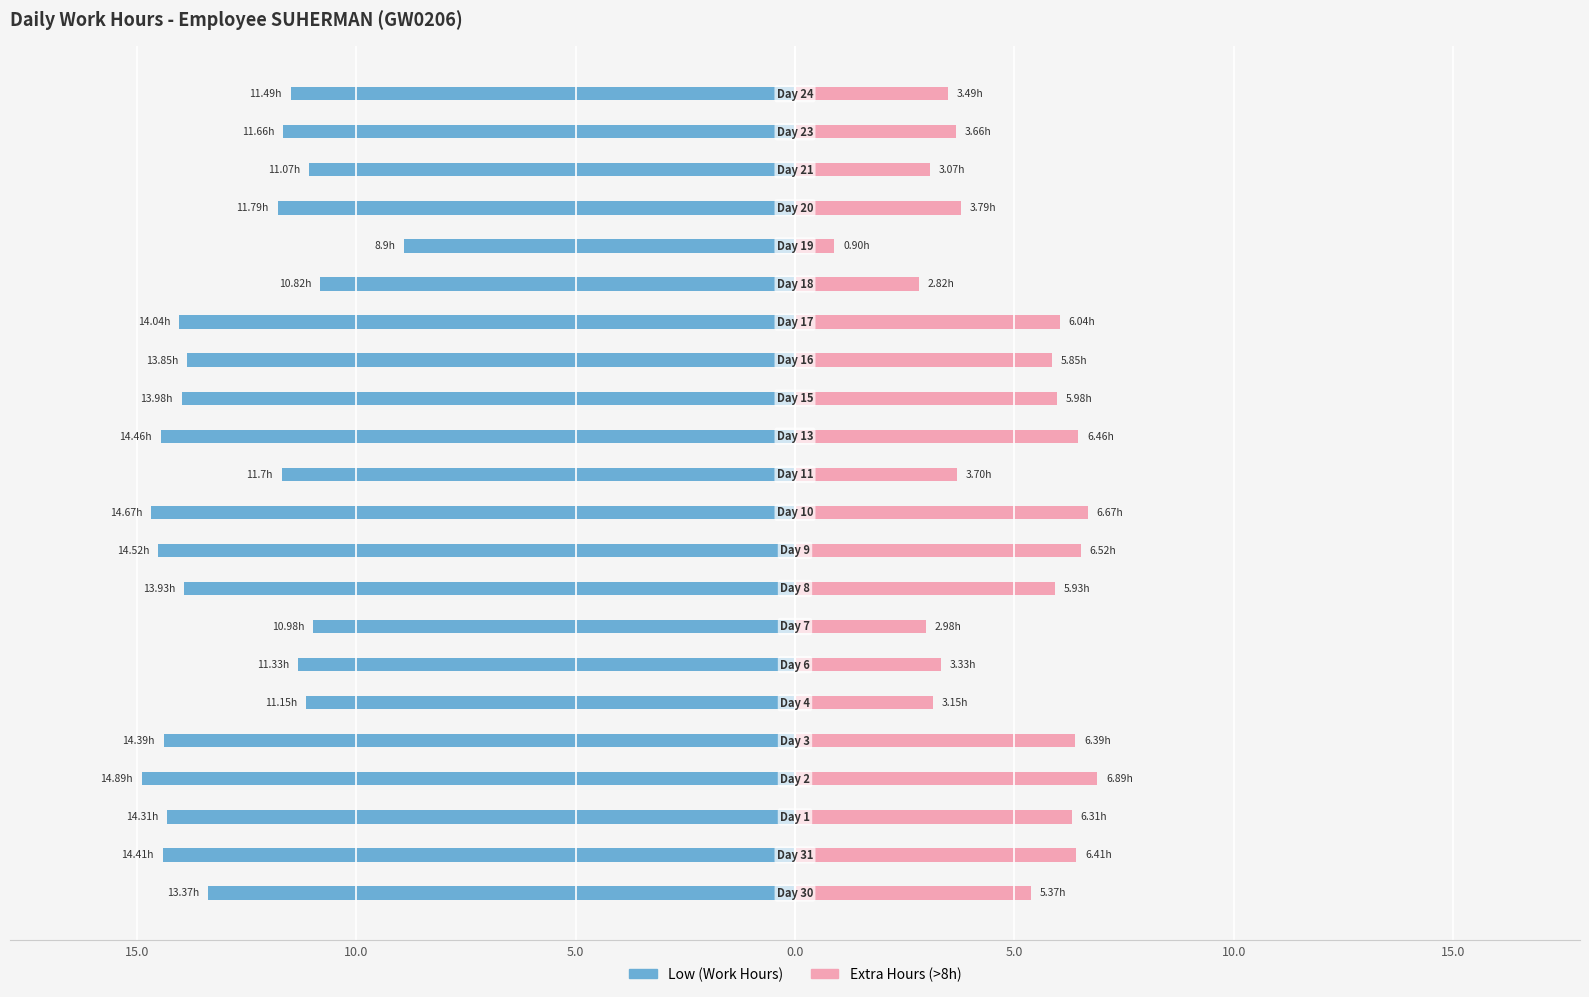

Reading right to left, transcribe all the data shown in this chart.

Low (Work Hours): -11.5	-11.7	-11.1	-11.8	-8.9	-10.8	-14.0	-13.8	-14.0	-14.5	-11.7	-14.7	-14.5	-13.9	-11.0	-11.3	-11.2	-14.4	-14.9	-14.3	-14.4	-13.4
Extra Hours (>8h): 3.5	3.7	3.1	3.8	0.9	2.8	6.0	5.8	6.0	6.5	3.7	6.7	6.5	5.9	3.0	3.3	3.2	6.4	6.9	6.3	6.4	5.4